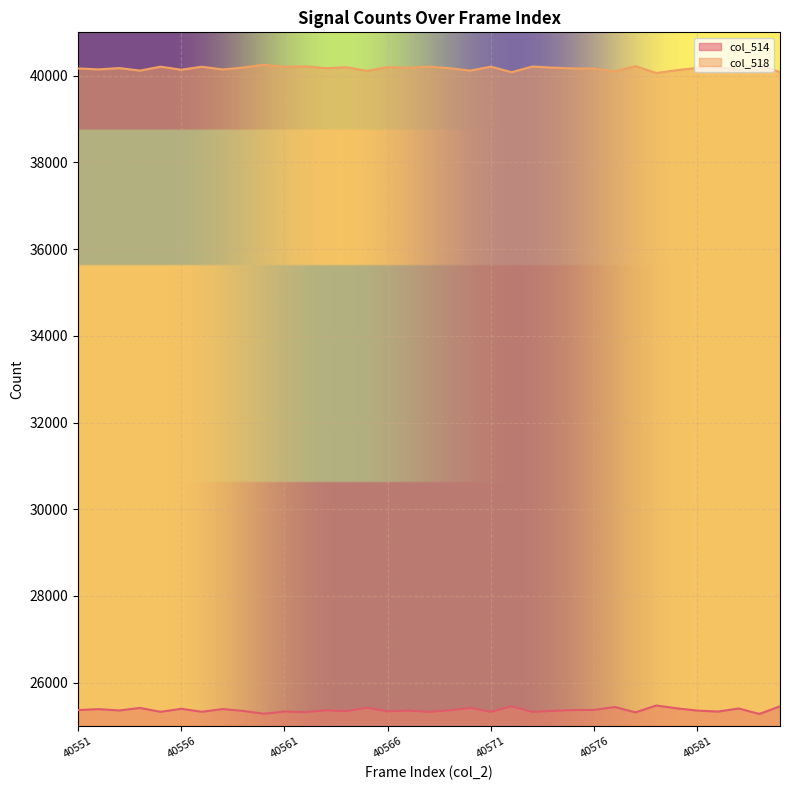

Rank the series by their average value, from highest to lowest.

col_518, col_514